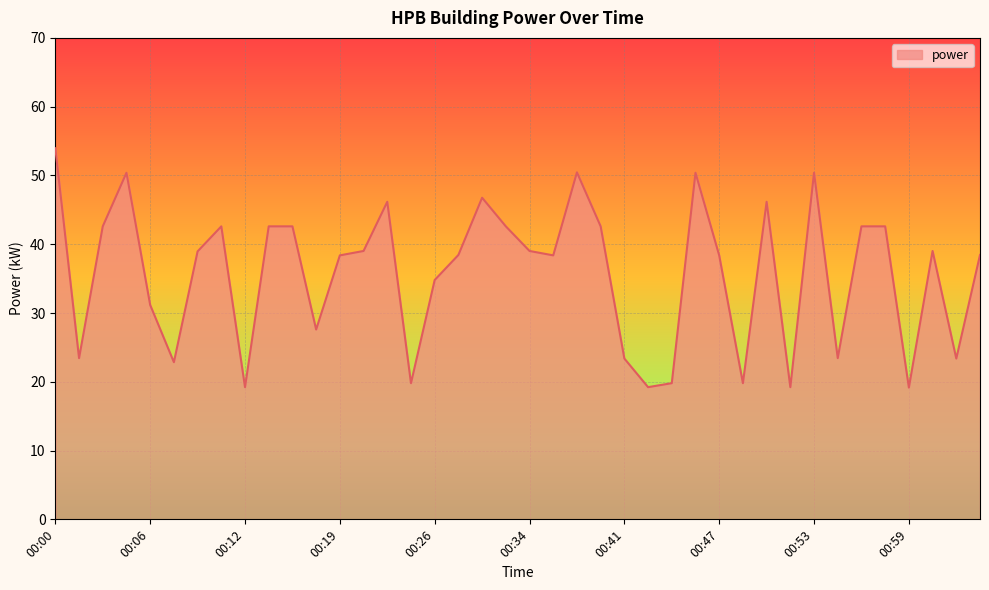

What is the sum of all values?

1429.8